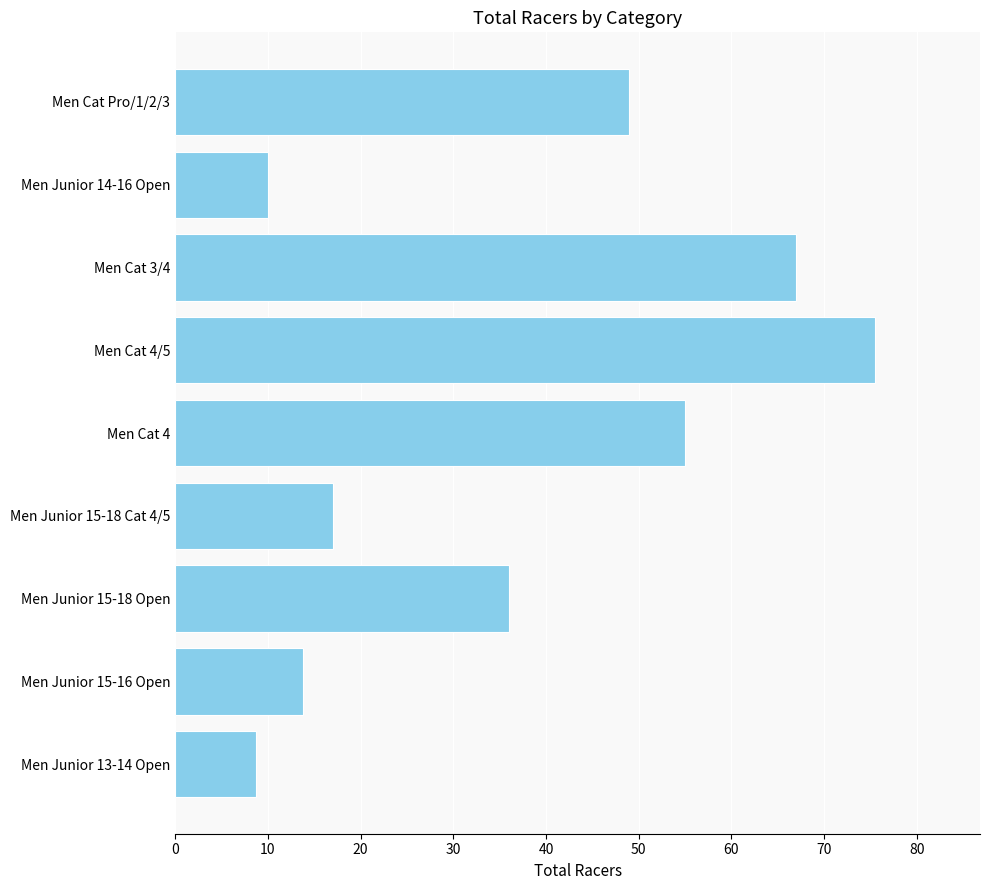

What is the ratio of the value at Men Junior 13-14 Open to the value at Men Junior 15-18 Cat 4/5?

0.5